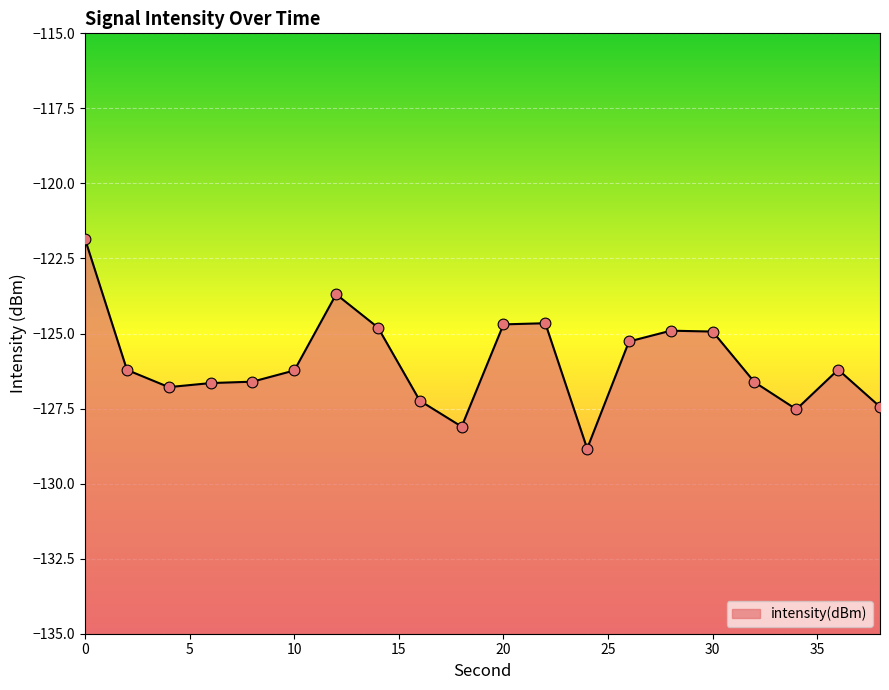

Which has a higher value, 22 or 36?

22